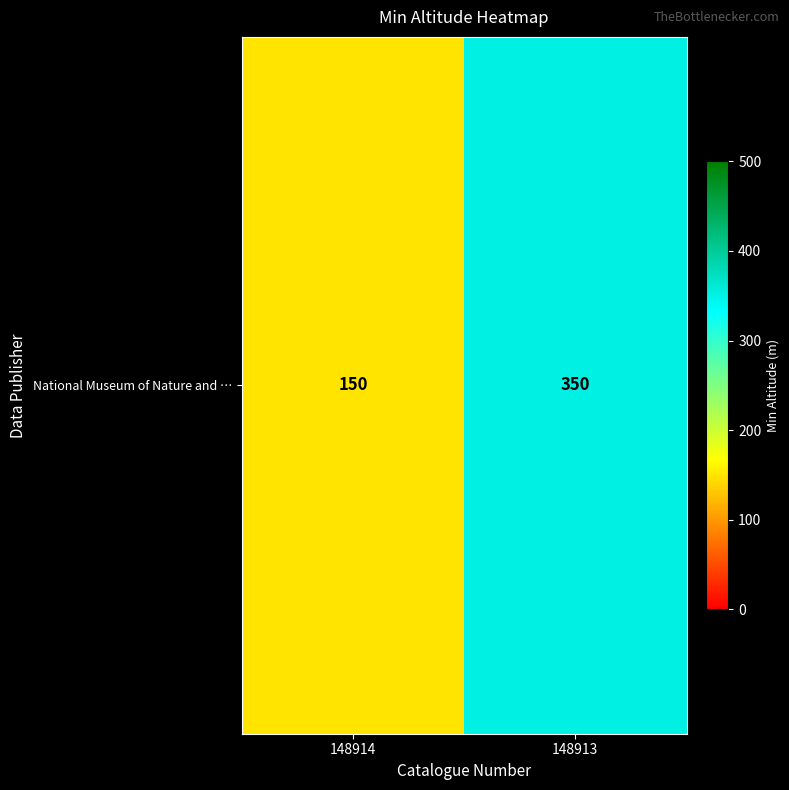

What is the change in value from 148914 to 148913?

+200